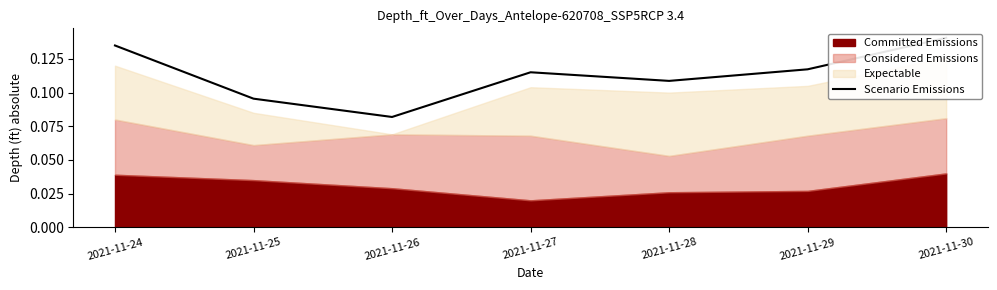

Reading right to left, transcribe all the data shown in this chart.

2021-11-30=0.1	2021-11-29=0.1	2021-11-28=0.1	2021-11-27=0.1	2021-11-26=0.1	2021-11-25=0.1	2021-11-24=0.1